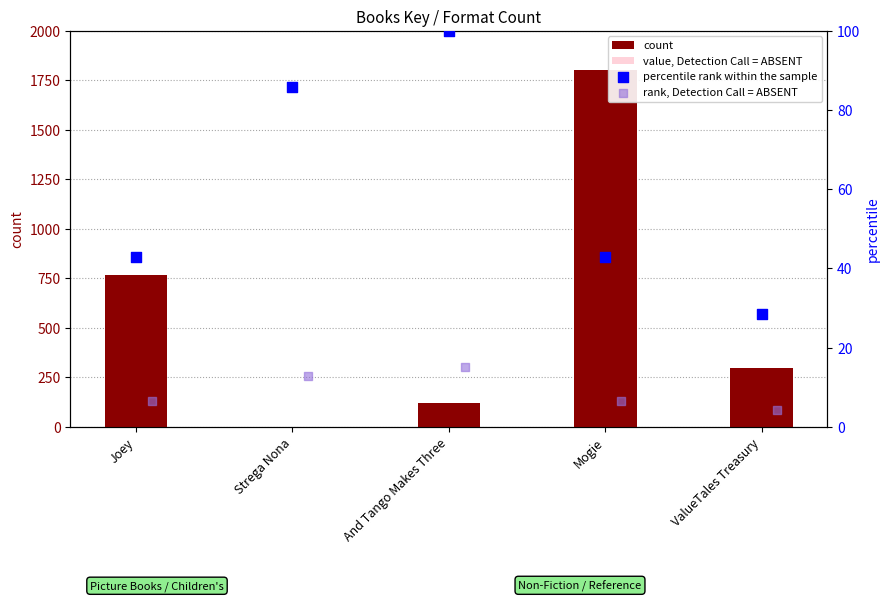

Which series reaches the minimum Y coordinate?

value, Detection Call = ABSENT